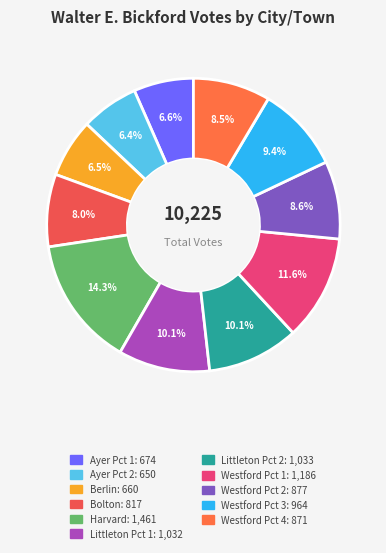

What is the change in value from Berlin to Littleton Pct 1?

+372